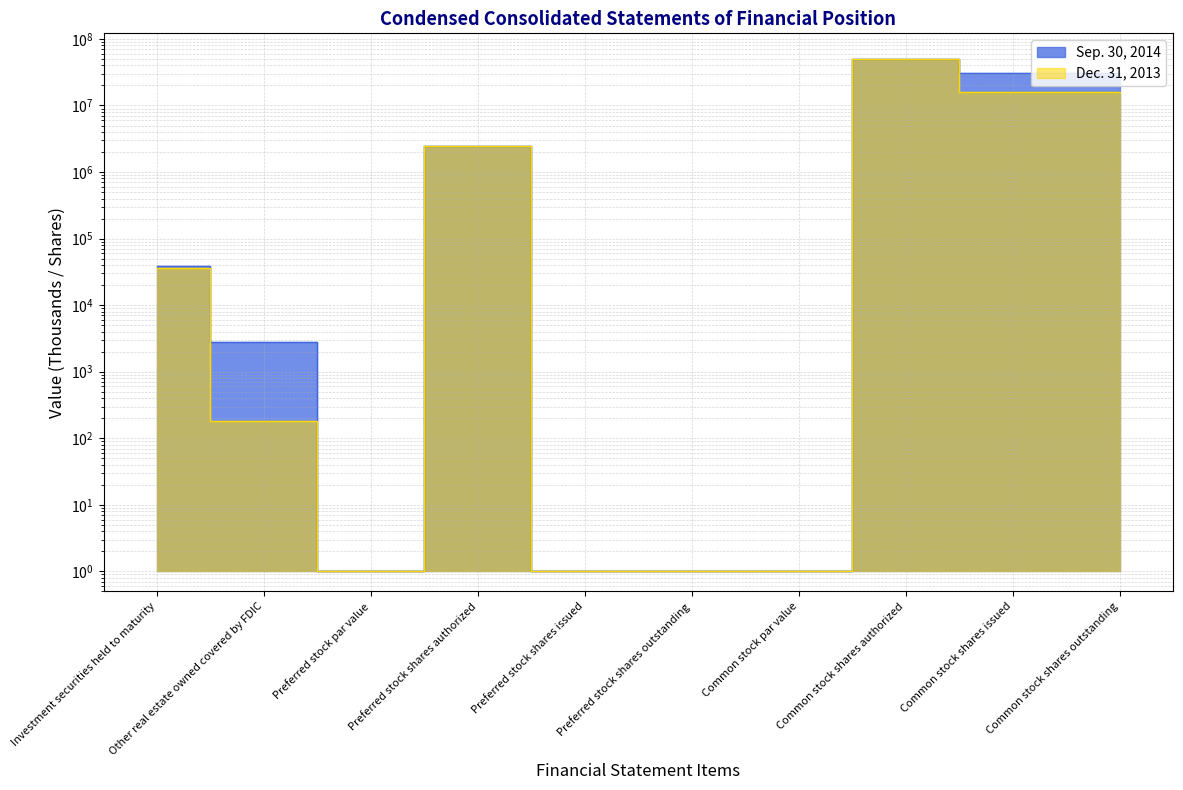

Which category has the lowest value across all series?

Preferred stock par value